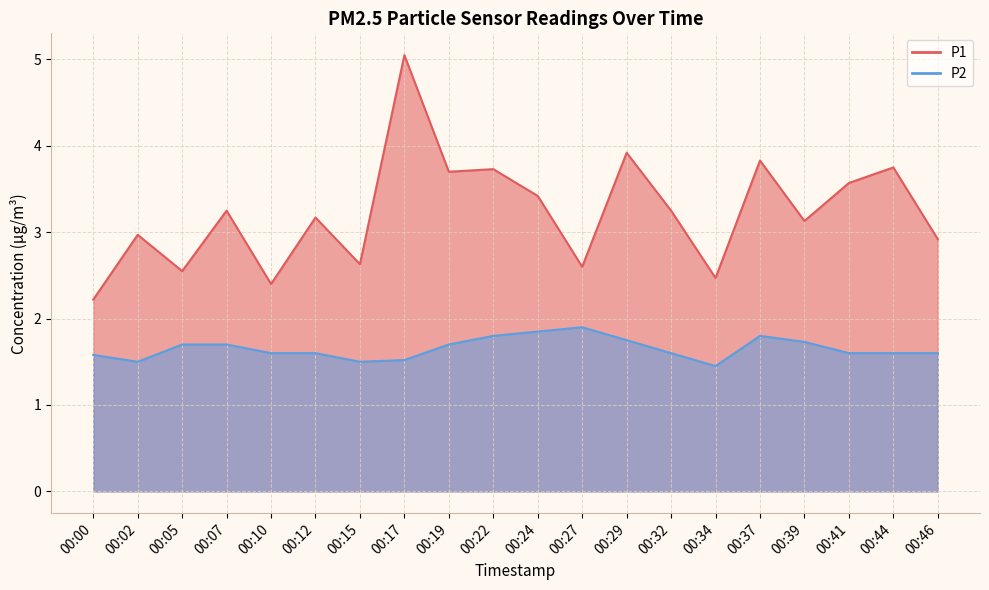

Reading left to right, what are all the values shown in this chart?

P1: 2.2	3.0	2.5	3.2	2.4	3.2	2.6	5.0	3.7	3.7	3.4	2.6	3.9	3.2	2.5	3.8	3.1	3.6	3.8	2.9
P2: 1.6	1.5	1.7	1.7	1.6	1.6	1.5	1.5	1.7	1.8	1.9	1.9	1.8	1.6	1.4	1.8	1.7	1.6	1.6	1.6